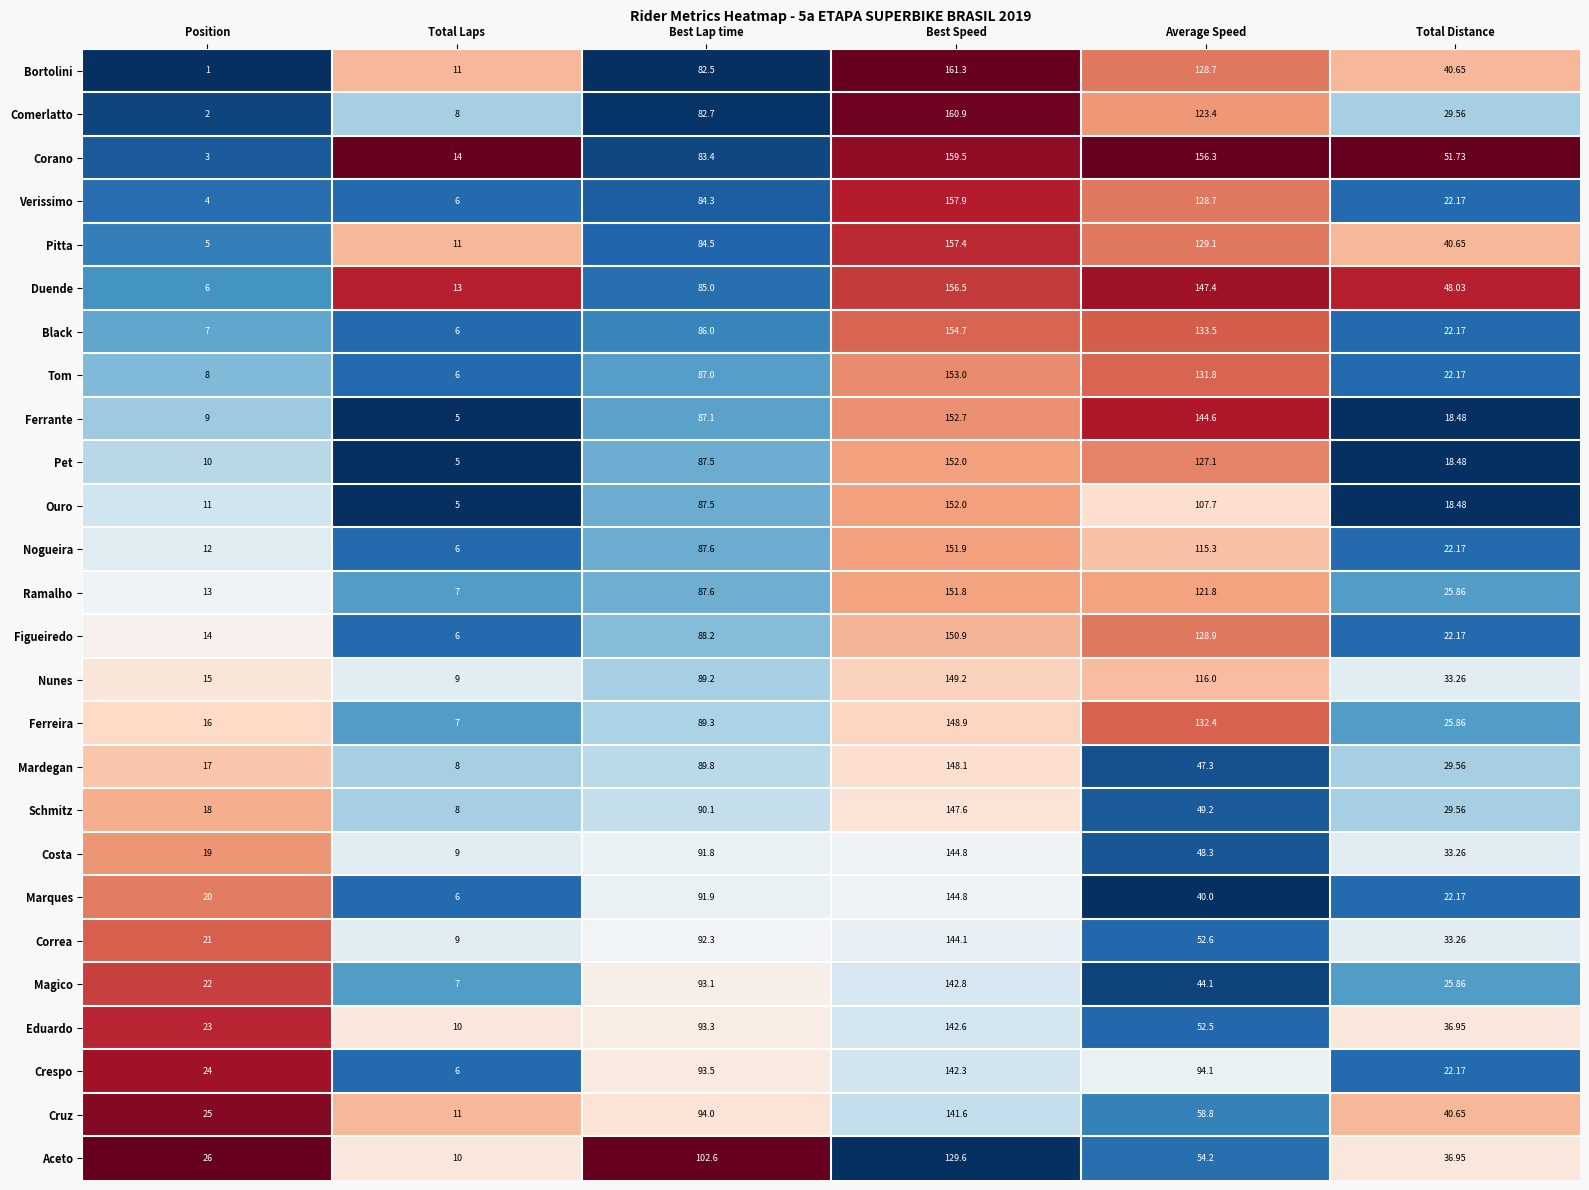

At which label does Schmitz first exceed 49?

Best Lap time